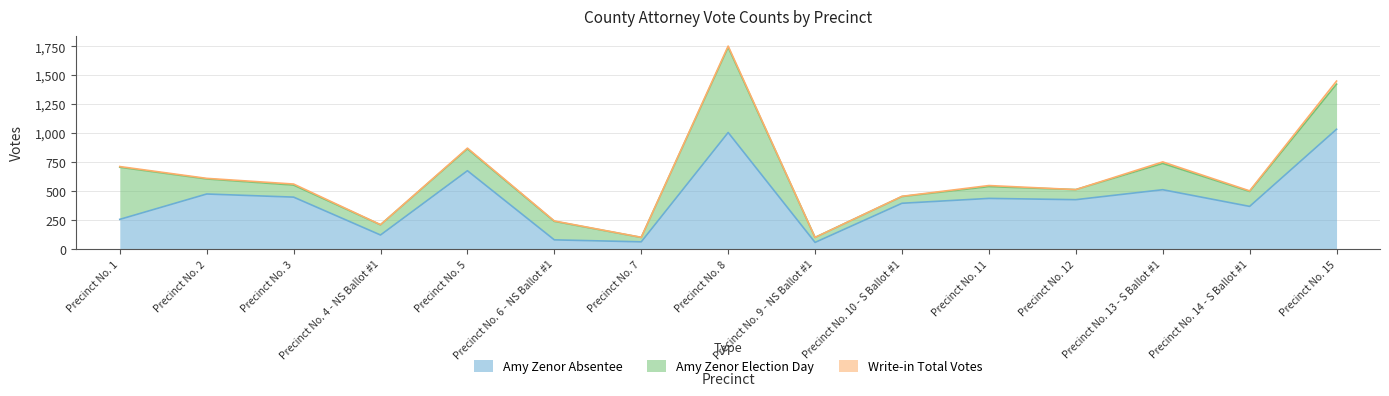

What is the difference between the Amy Zenor Election Day values at Precinct No. 1 and Precinct No. 13 - S Ballot #1?

223